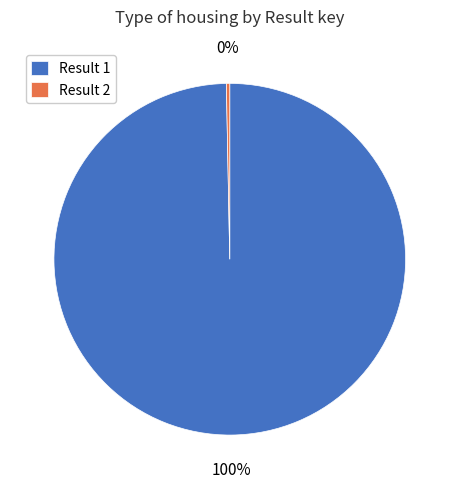

To the nearest percent, what is the combined percentage of Result 2 and Result 1?

100%